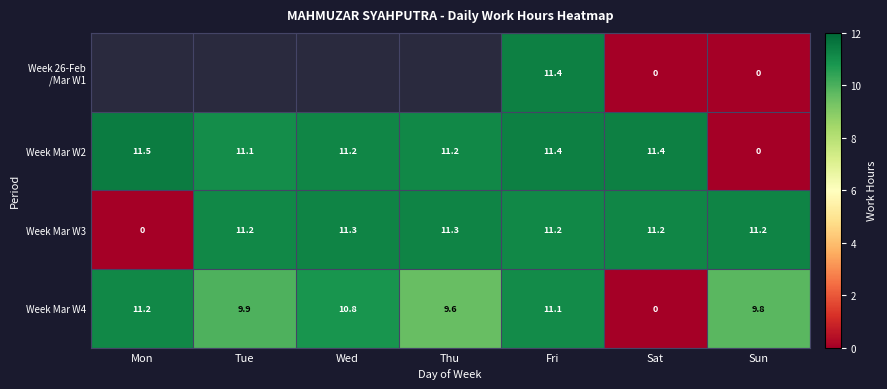

What is the difference between the maximum and minimum values in the Week Mar W3 series?

11.3